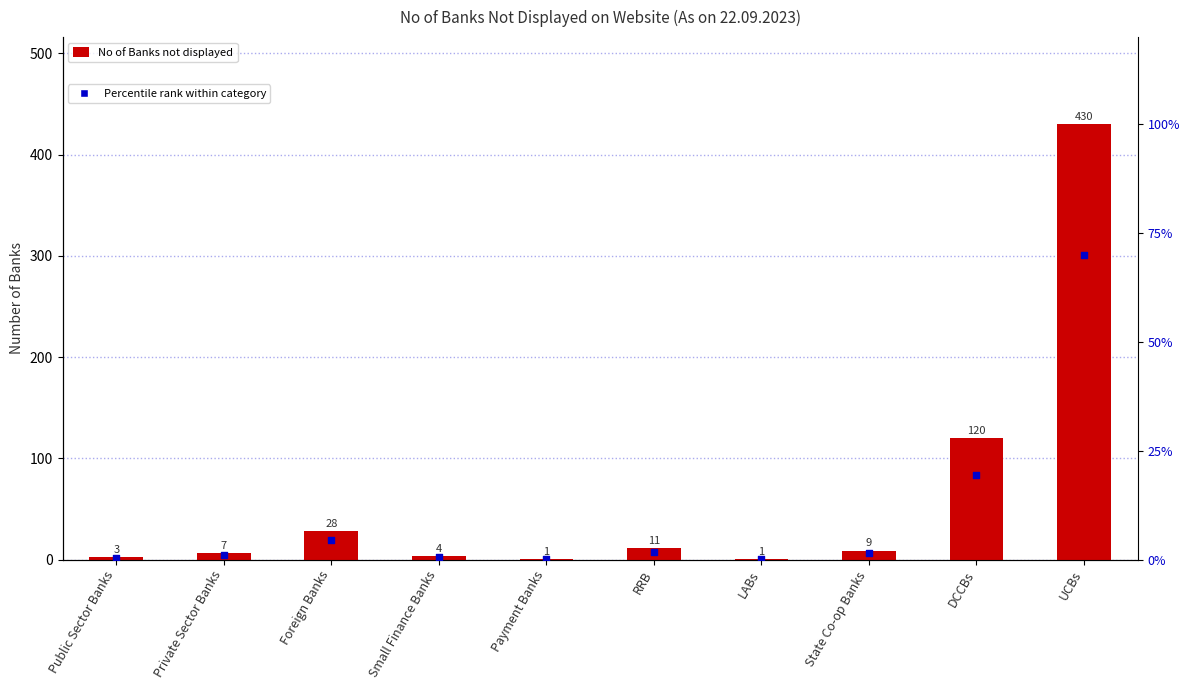

What is the total value across all series at Foreign Banks?

31.2